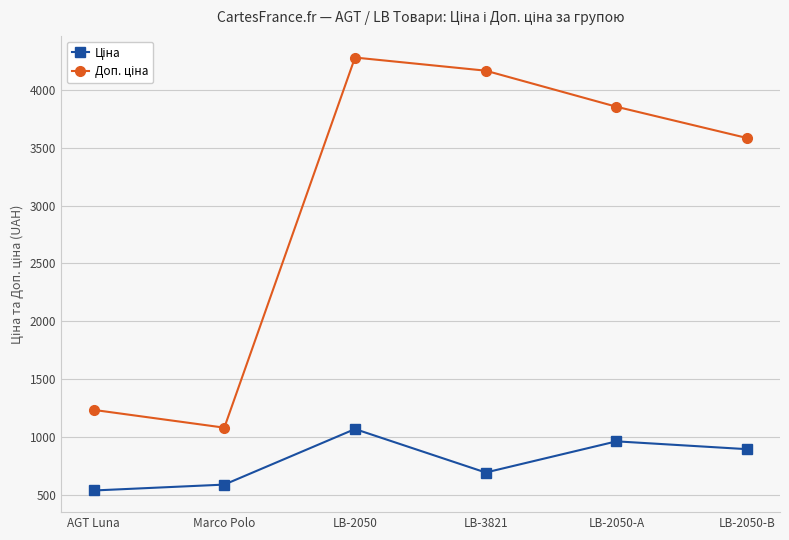

What is the label of the 6th point from the right?

AGT Luna